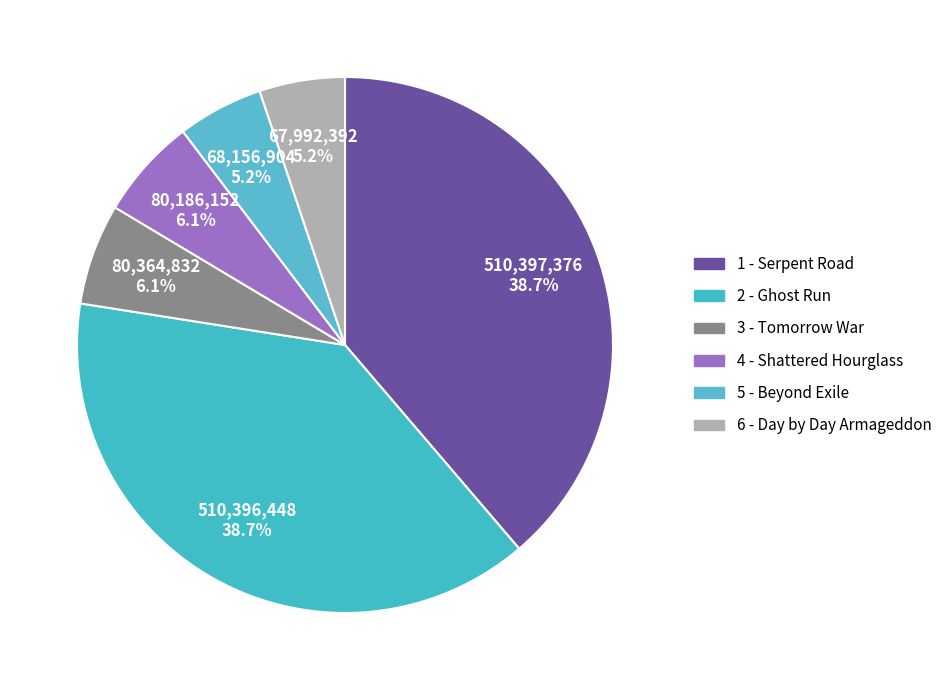

What is the ratio of the value at 3 - Tomorrow War to the value at 6 - Day by Day Armageddon?

1.2